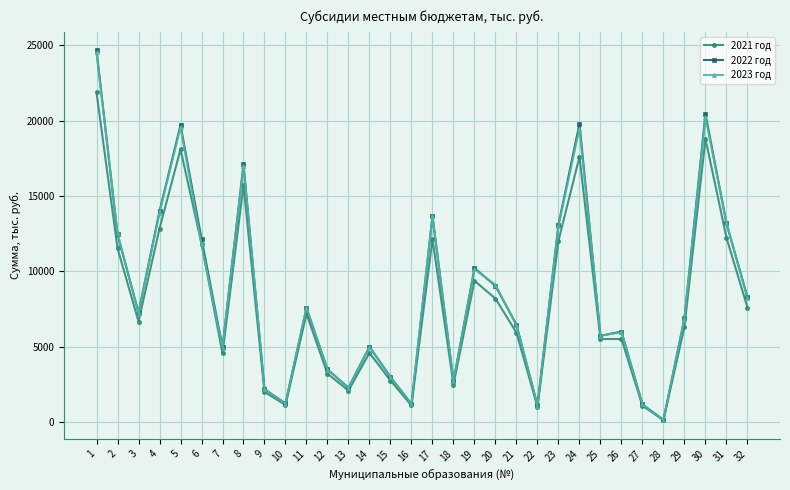

Is it true that 2023 год equals 7289.7 at 14?

False